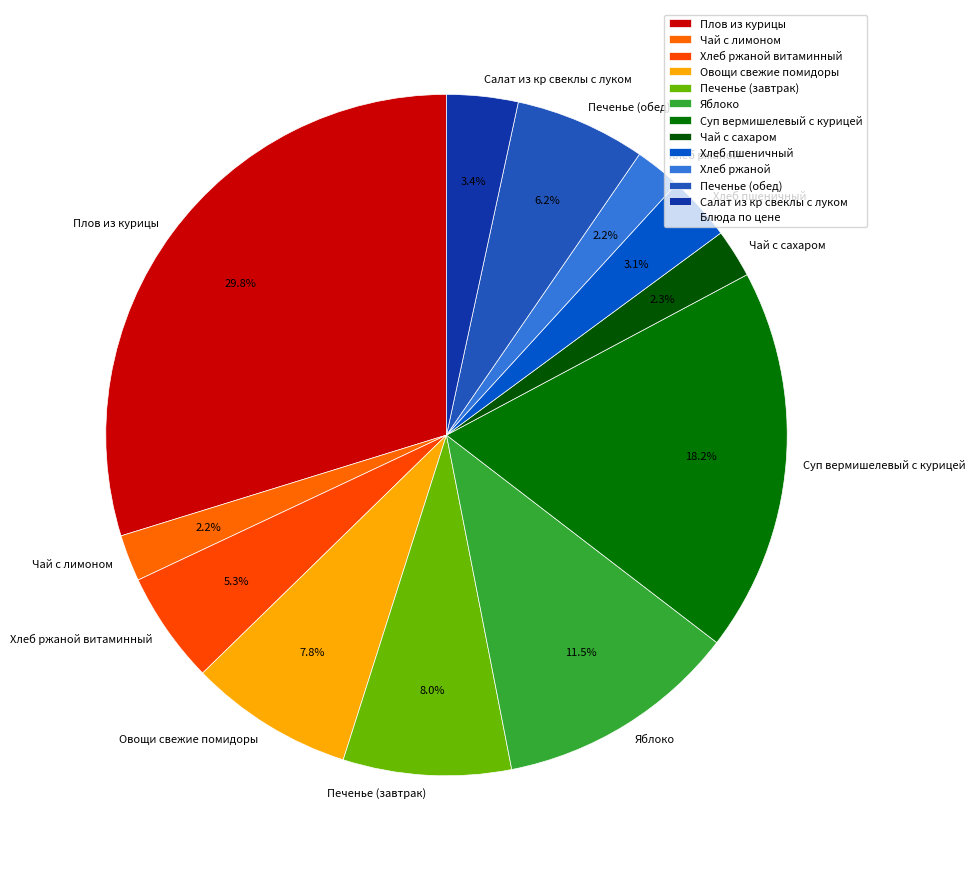

Is it true that Хлеб ржаной витаминный is 5% of the pie?

True